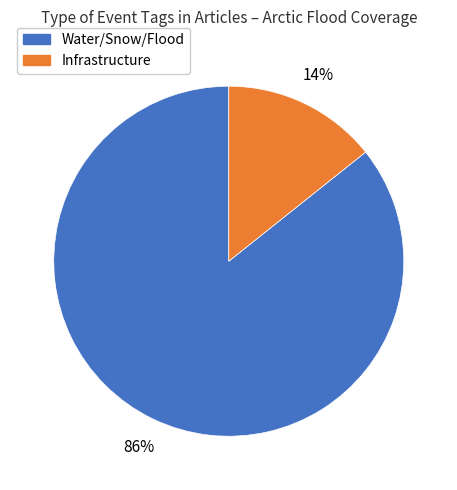

Is there a majority slice in this chart?

Yes